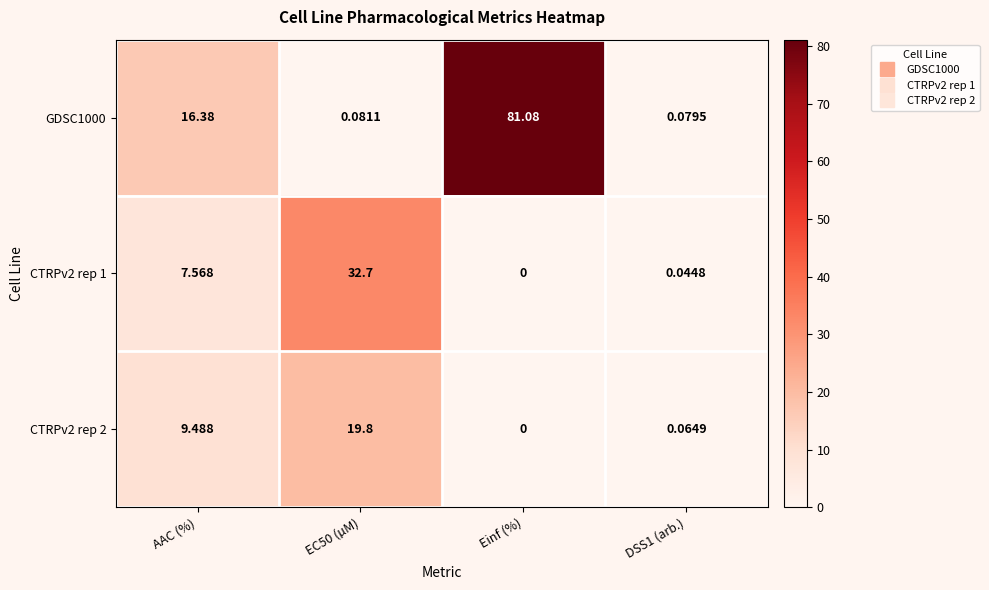

How many values in CTRPv2 rep 1 are above zero?

3